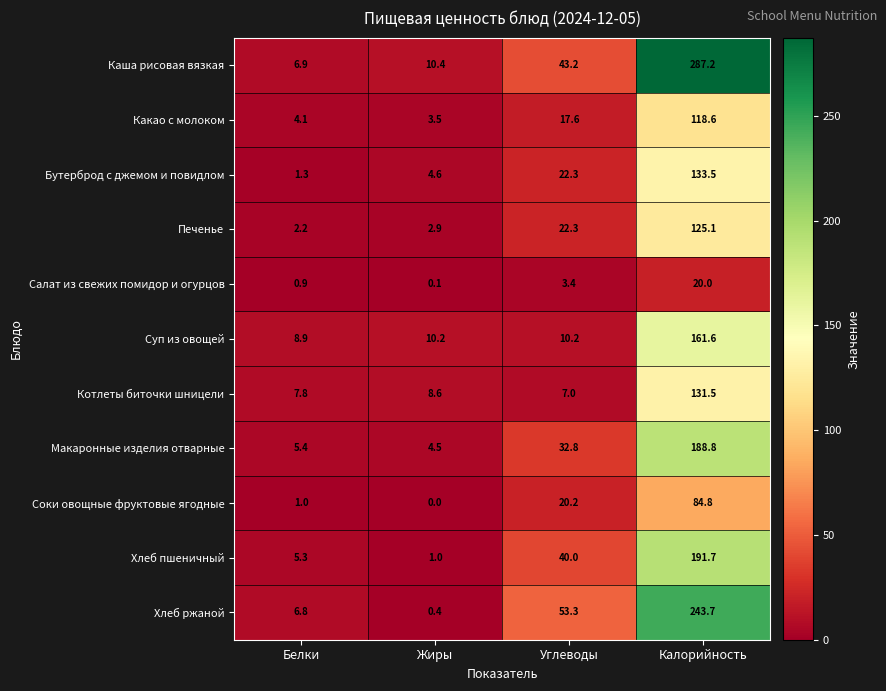

Which series changed the most between Белки and Углеводы?

Хлеб ржаной